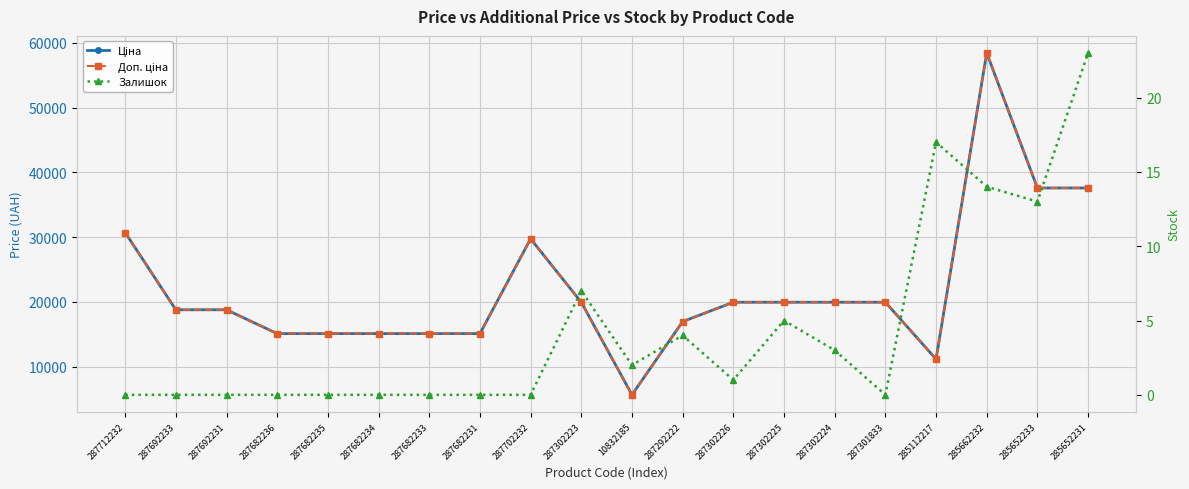

What is the difference between the highest and lowest values at 287682234?

15120.0